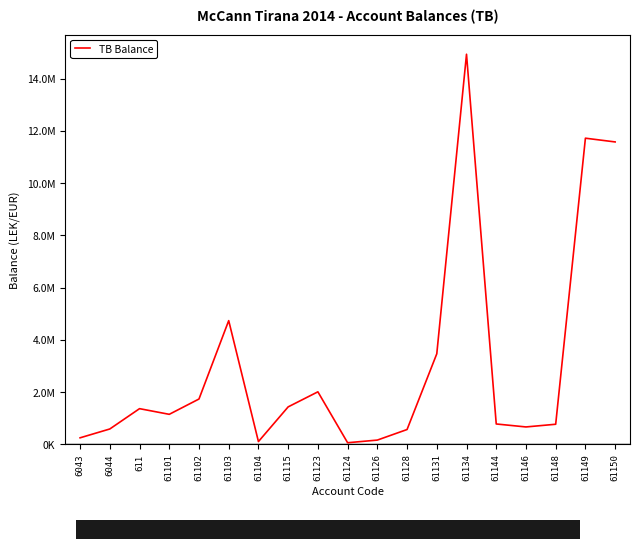

The chart shows a value of 588118.9 at 6044. True or false?

True